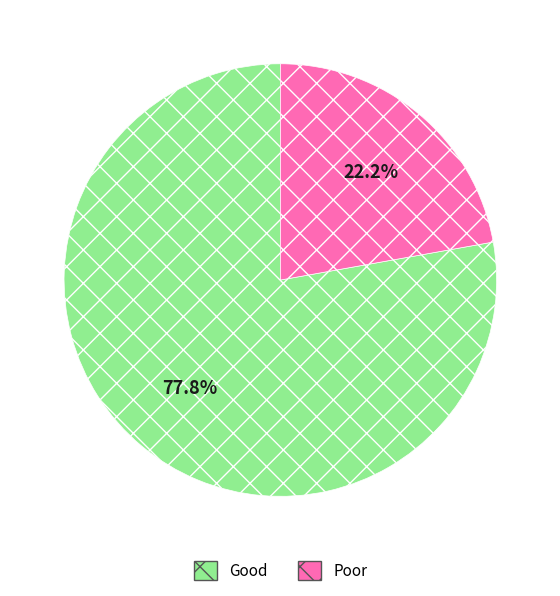

To the nearest percent, what is the average slice percentage?

50%